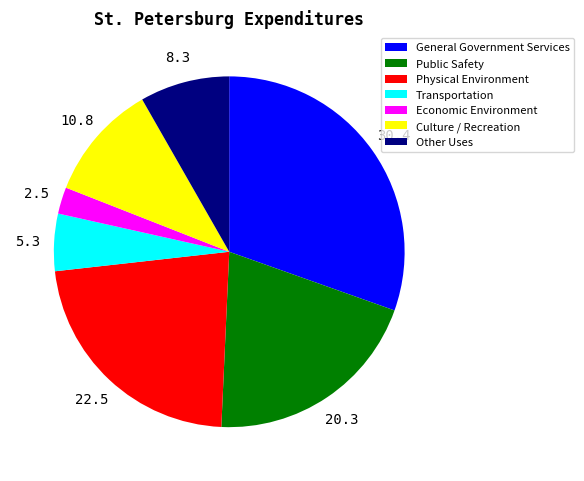

The Transportation slice represents 5% of the pie. True or false?

True